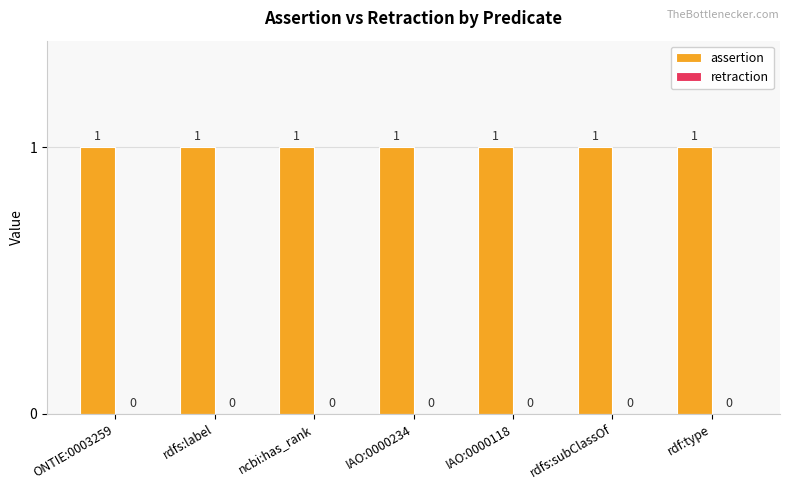

What are all the series names shown in the legend?

assertion, retraction